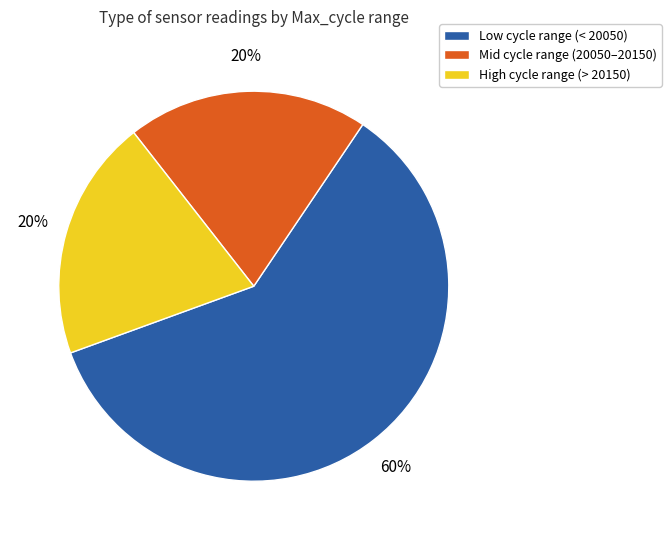

What is the largest slice in the pie chart?

Low cycle range (< 20050)